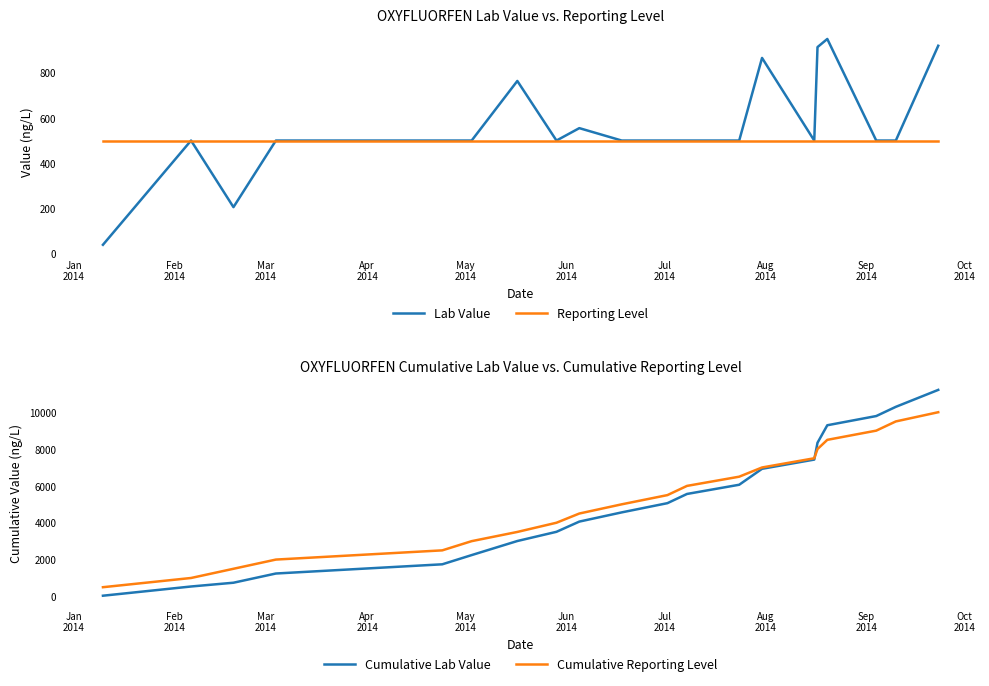

What is the lowest value of the Lab Value series?

38.2